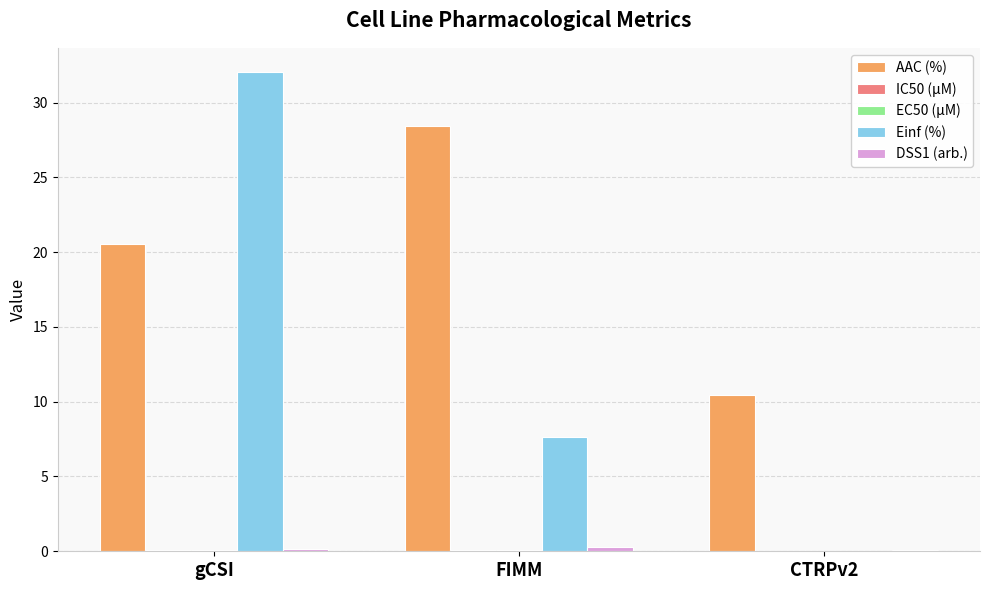

At which category is the sum across all series the highest?

gCSI